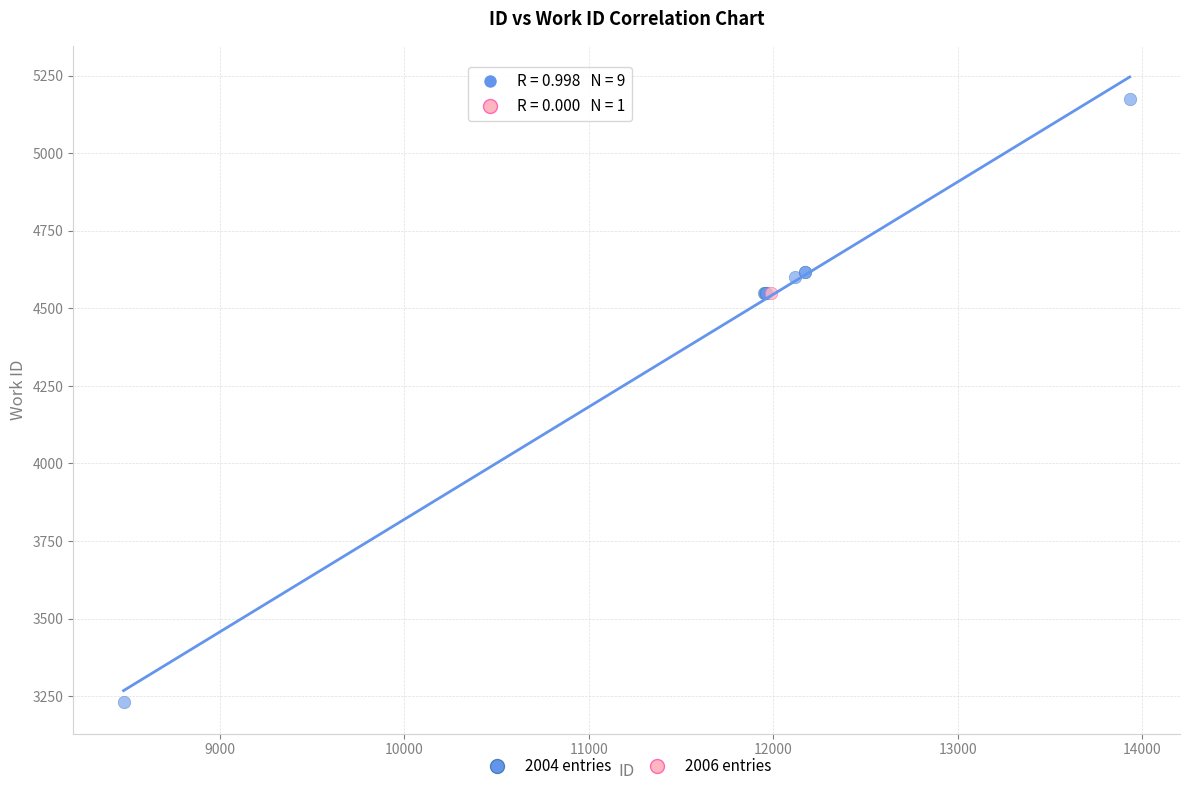

What are all the series names shown in the legend?

2004 entries, 2006 entries